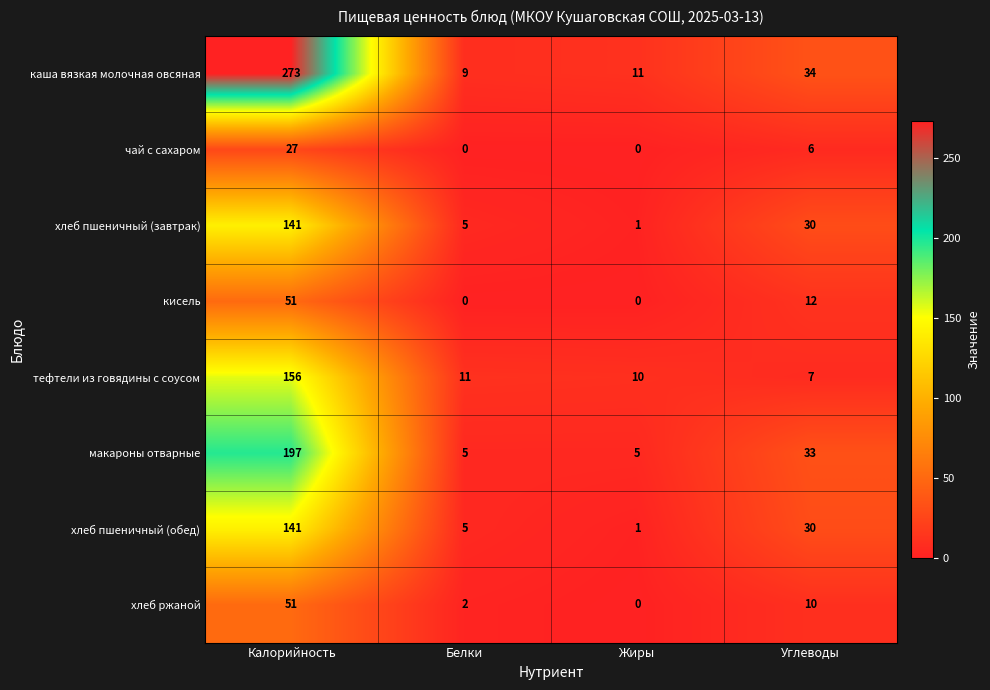

Rank the categories by хлеб ржаной value from highest to lowest.

Калорийность, Углеводы, Белки, Жиры